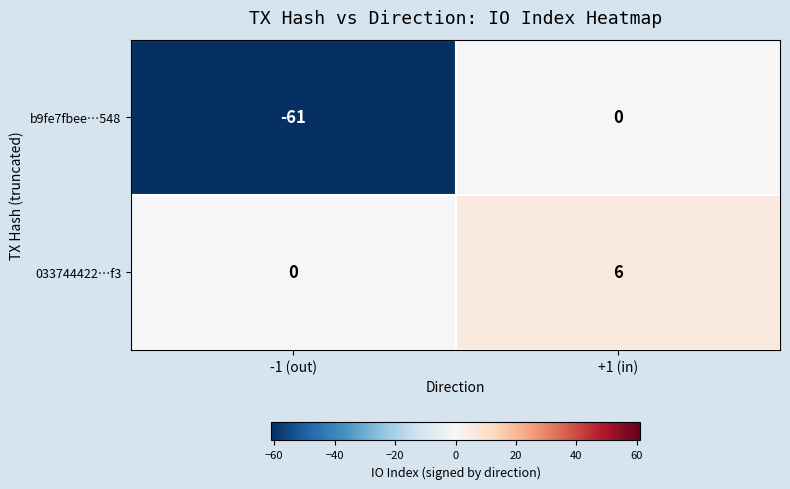

Reading left to right, extract all data points from this chart.

b9fe7fbee…548: -1 (out)=-61	+1 (in)=0
033744422…f3: -1 (out)=0	+1 (in)=6